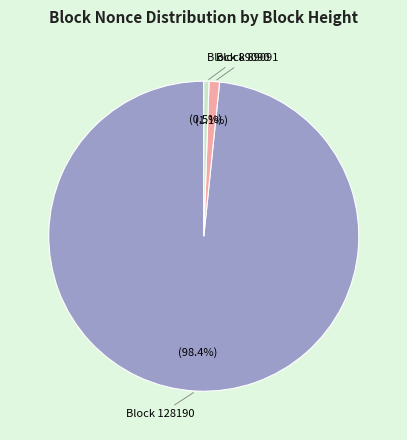

Does any single category account for the majority?

Yes